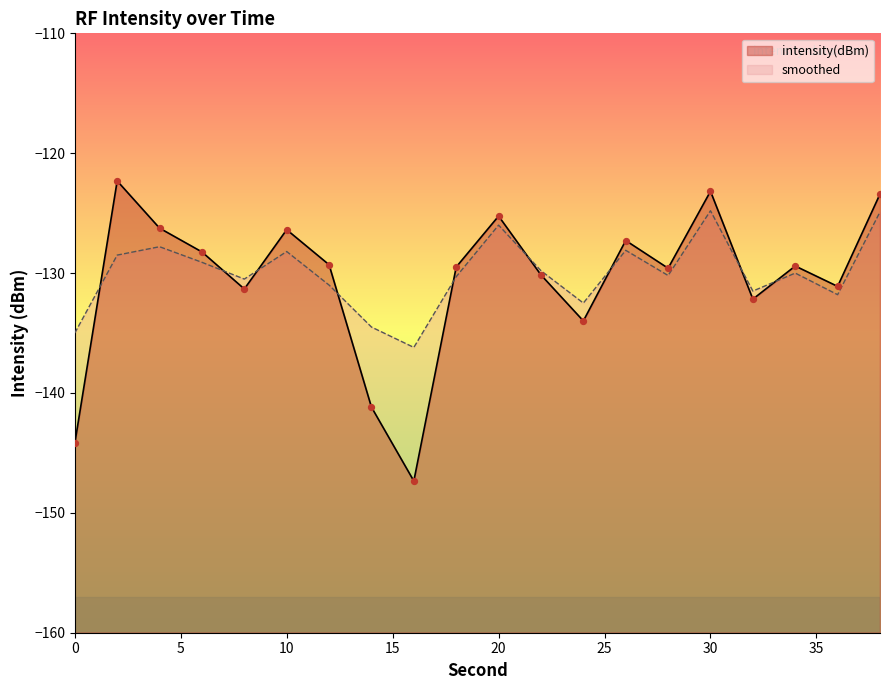

What is the total value across all series at 36?

-262.9